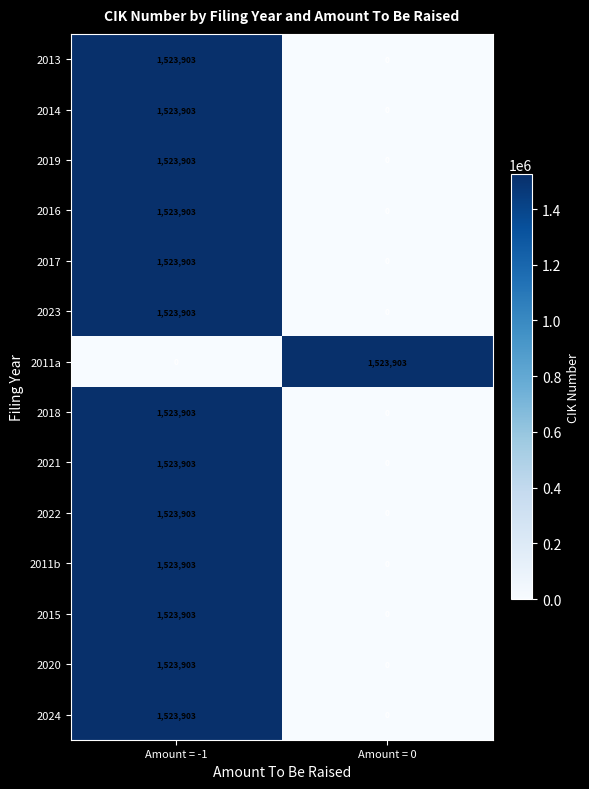

How many series are shown in this chart?

14